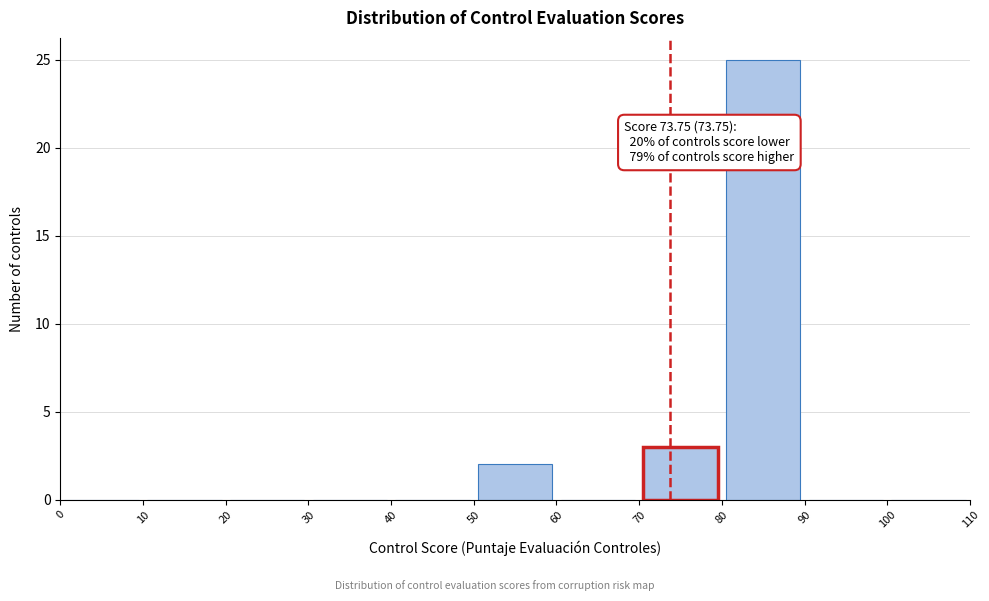

Over which range of the x-axis is the bar tallest?

80 to 90